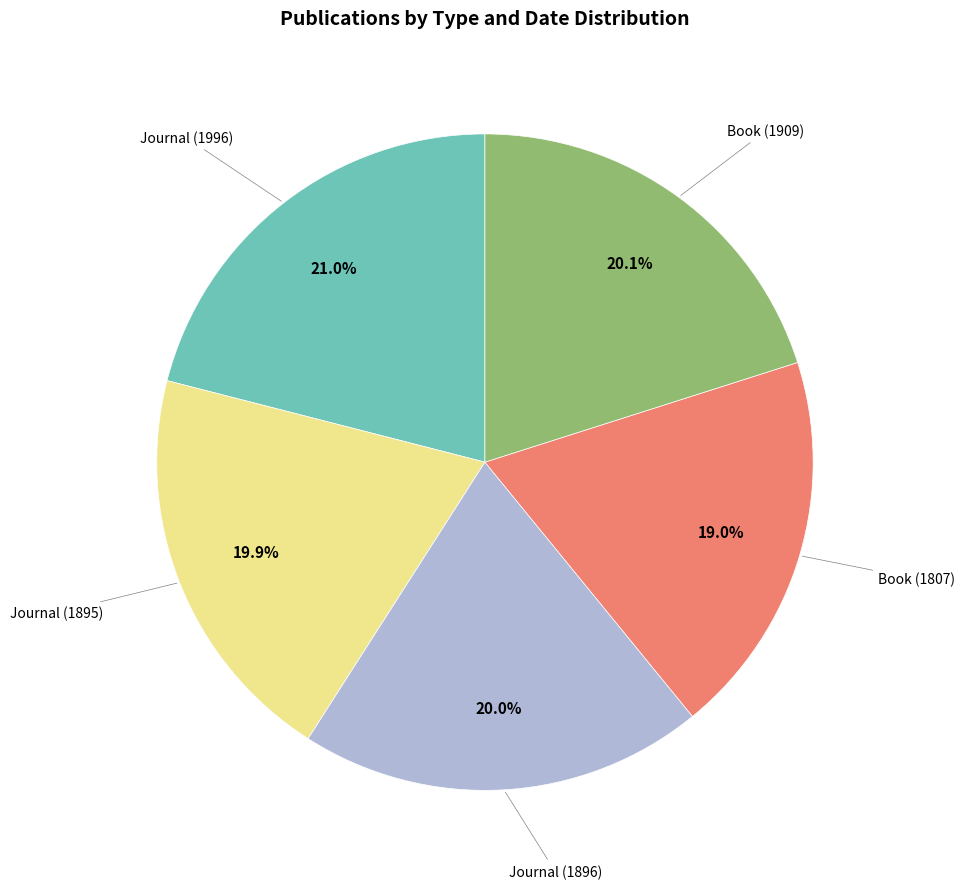

Does any single category account for the majority?

No